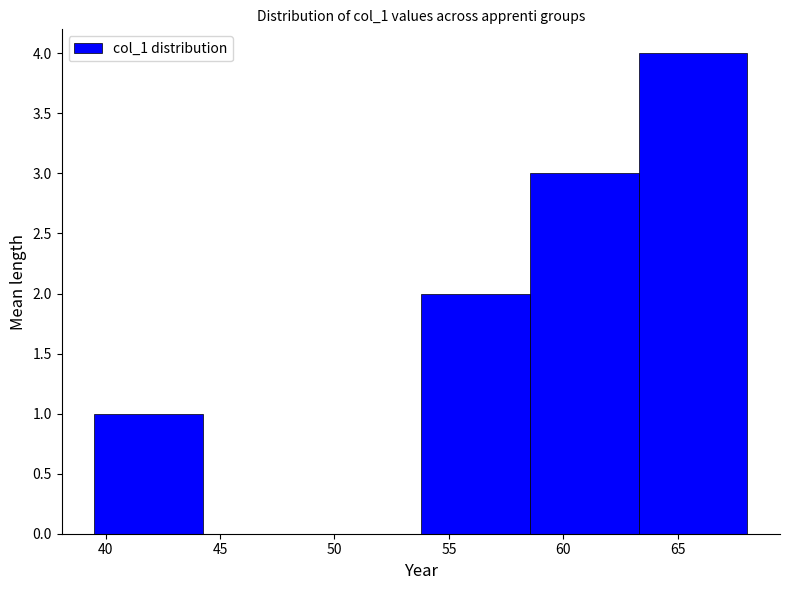

Reading left to right, list every bar in this chart as the range it spans on the x-axis followed by its height. Neither the bar edges nor the heights are printed on the chart, so give them approximately, as read against the axes.

39.5 to 44.5: 1
44.5 to 49.0: 0
49.0 to 54.0: 0
54.0 to 58.5: 2
58.5 to 63.5: 3
63.5 to 68.0: 4